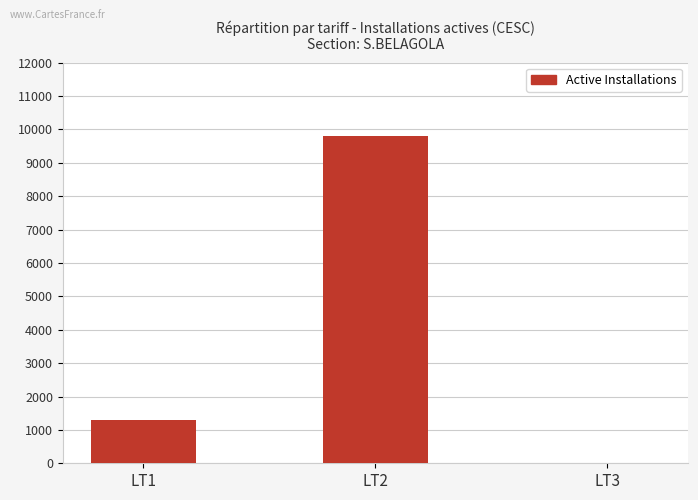

What is the maximum value shown in the chart?

9791